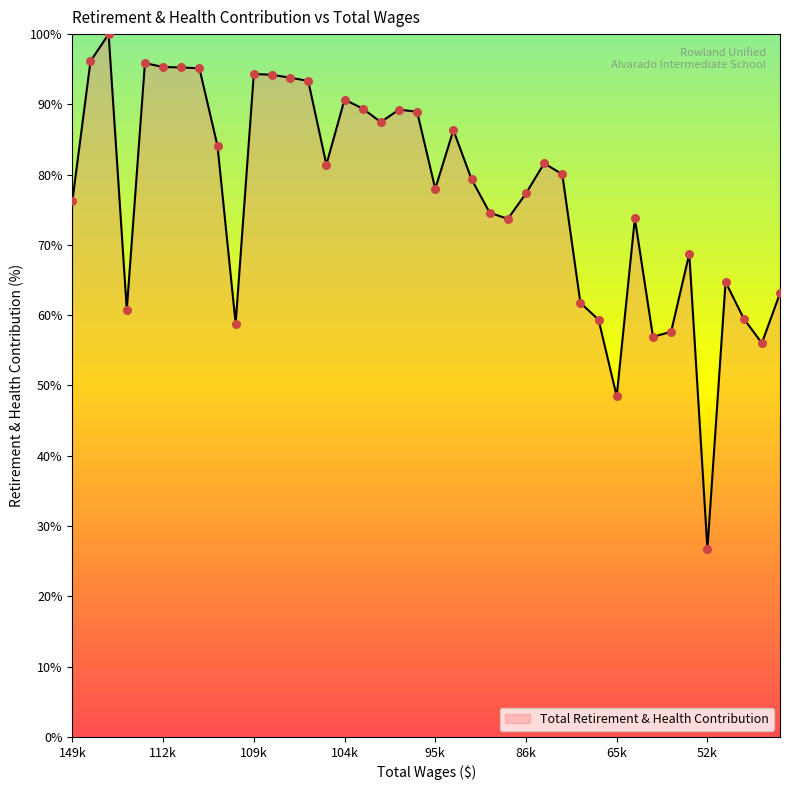

What is the greatest value displayed?

100.0